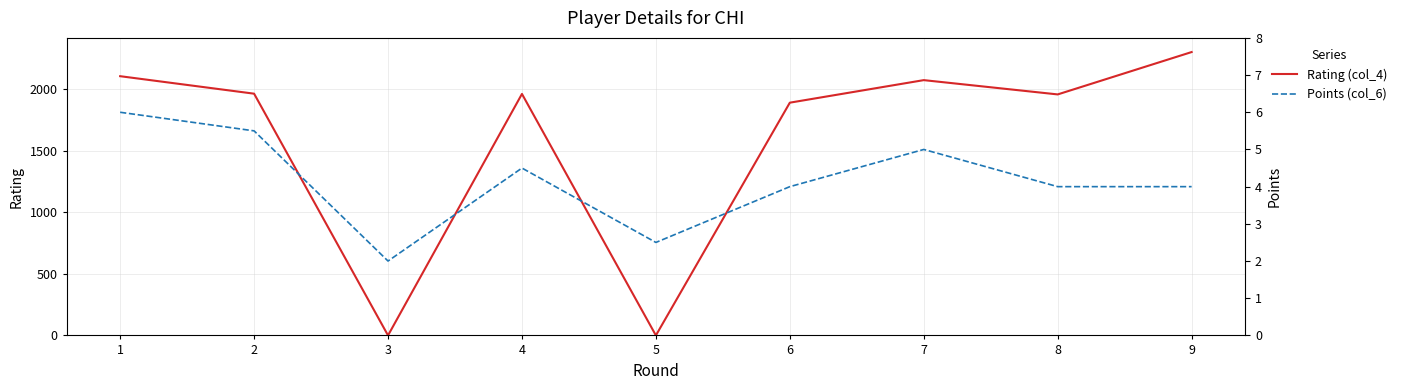

At which category is the sum across all series the highest?

9